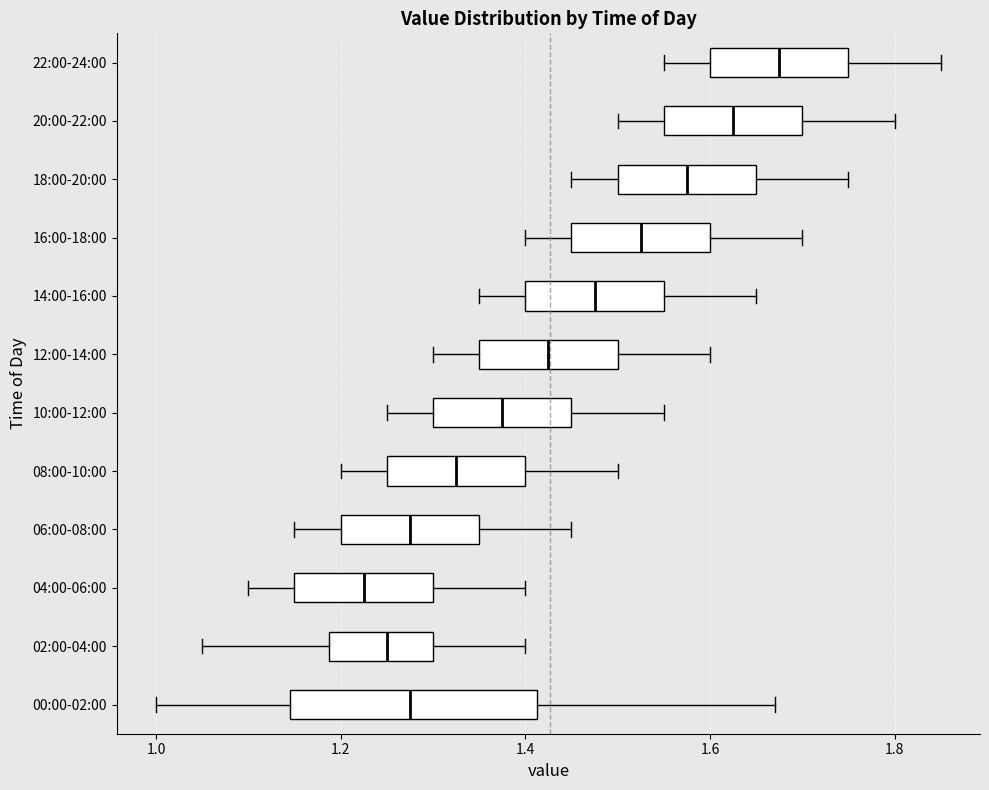

Reading bottom to top, transcribe this box plot: for each box, give where its median line is, the range the box spans, and where its two whiskers end, as read against the x-axis. The values are not printed on the chart, so give them approximately, as read against the axis.

00:00-02:00: median 1.28, box 1.14 to 1.42, whiskers 1.00 to 1.68
02:00-04:00: median 1.26, box 1.18 to 1.30, whiskers 1.06 to 1.40
04:00-06:00: median 1.22, box 1.16 to 1.30, whiskers 1.10 to 1.40
06:00-08:00: median 1.28, box 1.20 to 1.36, whiskers 1.16 to 1.46
08:00-10:00: median 1.32, box 1.26 to 1.40, whiskers 1.20 to 1.50
10:00-12:00: median 1.38, box 1.30 to 1.46, whiskers 1.26 to 1.56
12:00-14:00: median 1.42, box 1.36 to 1.50, whiskers 1.30 to 1.60
14:00-16:00: median 1.48, box 1.40 to 1.56, whiskers 1.36 to 1.66
16:00-18:00: median 1.52, box 1.46 to 1.60, whiskers 1.40 to 1.70
18:00-20:00: median 1.58, box 1.50 to 1.66, whiskers 1.46 to 1.76
20:00-22:00: median 1.62, box 1.56 to 1.70, whiskers 1.50 to 1.80
22:00-24:00: median 1.68, box 1.60 to 1.76, whiskers 1.56 to 1.86